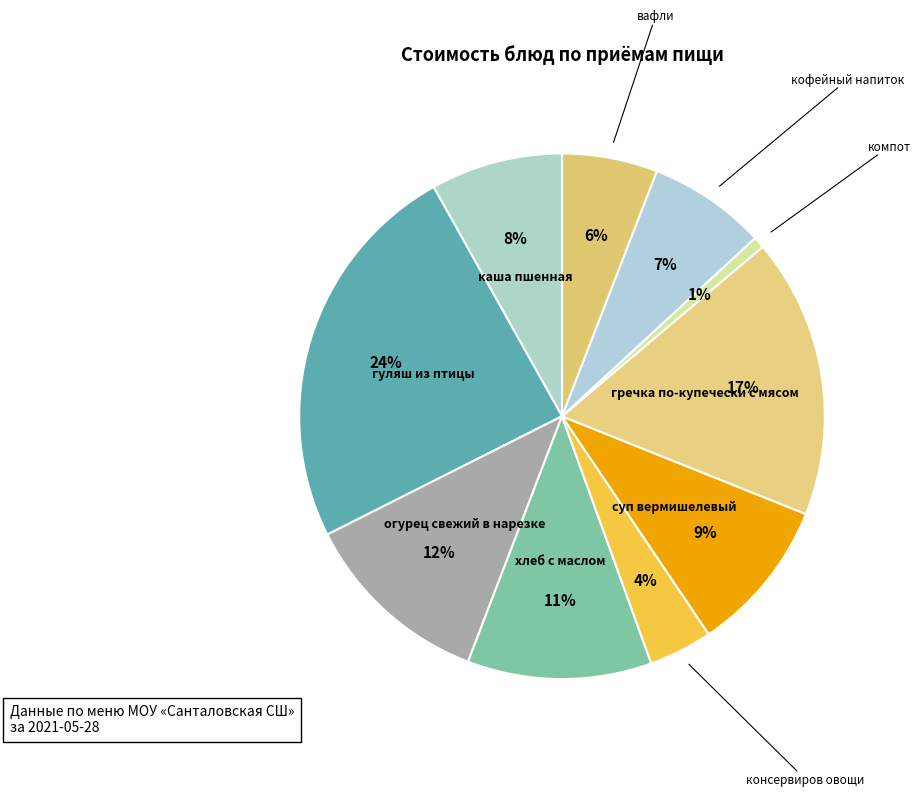

How many slices are in this pie chart?

10